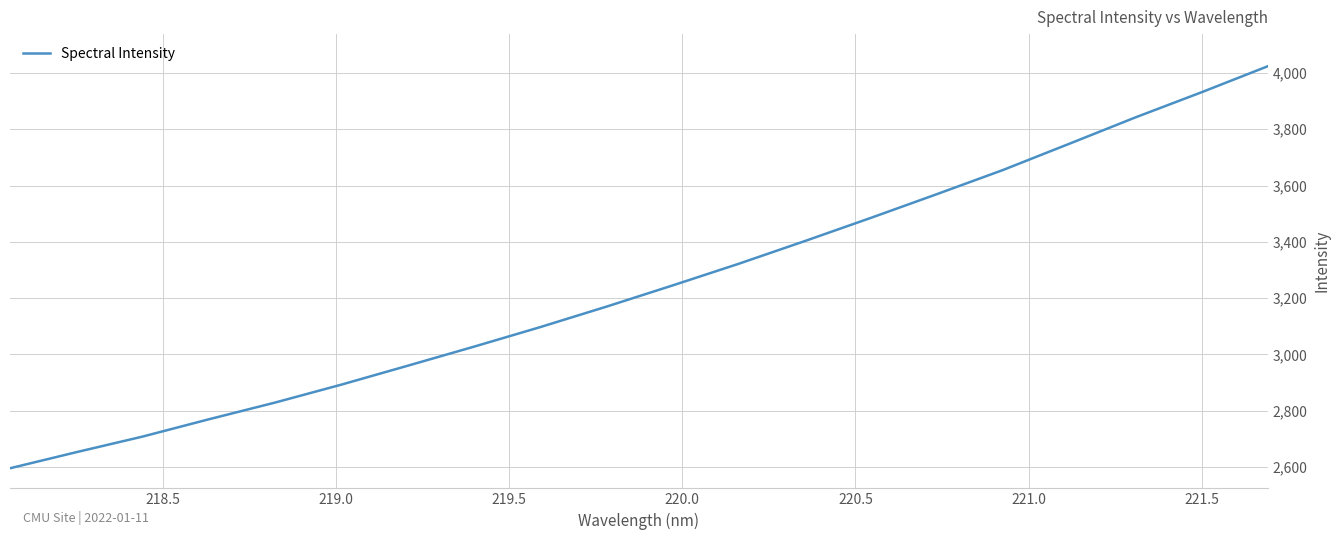

What is the greatest value displayed?

4023.8